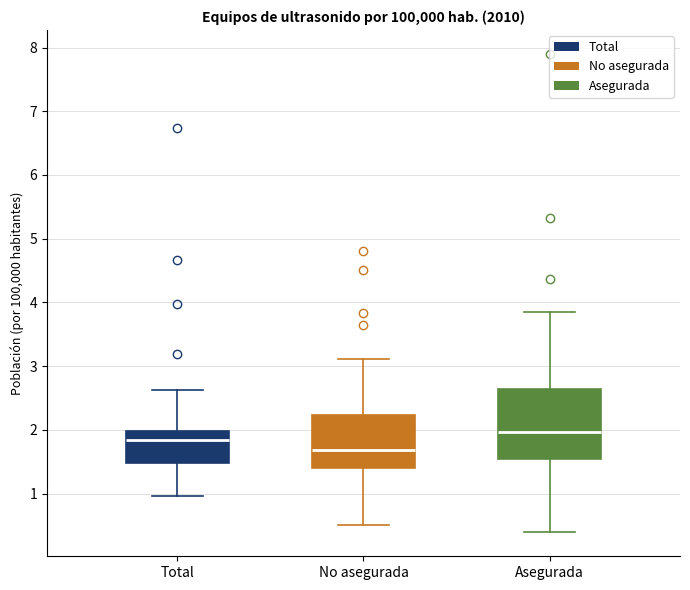

Reading left to right, read every box against the y-axis: the position of its median line, the range the box covers, and the ends of its whiskers. The values are not printed on the chart, so give them approximately, as read against the axis.

Total: median 1.8, box 1.5 to 2.0, whiskers 1.0 to 2.6
No asegurada: median 1.7, box 1.4 to 2.2, whiskers 0.5 to 3.1
Asegurada: median 2.0, box 1.5 to 2.6, whiskers 0.4 to 3.8